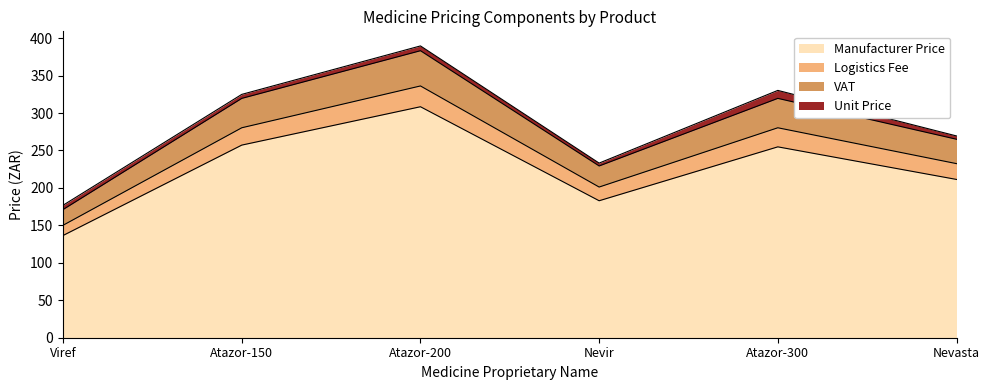

The value of Manufacturer Price at Viref is 136.5. True or false?

True